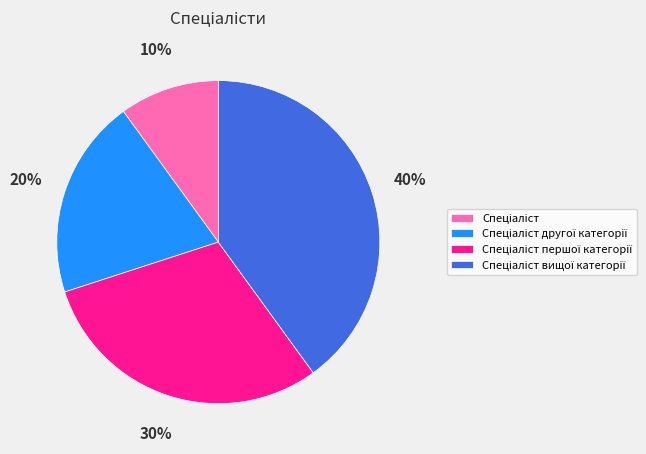

Does any single category account for the majority?

No